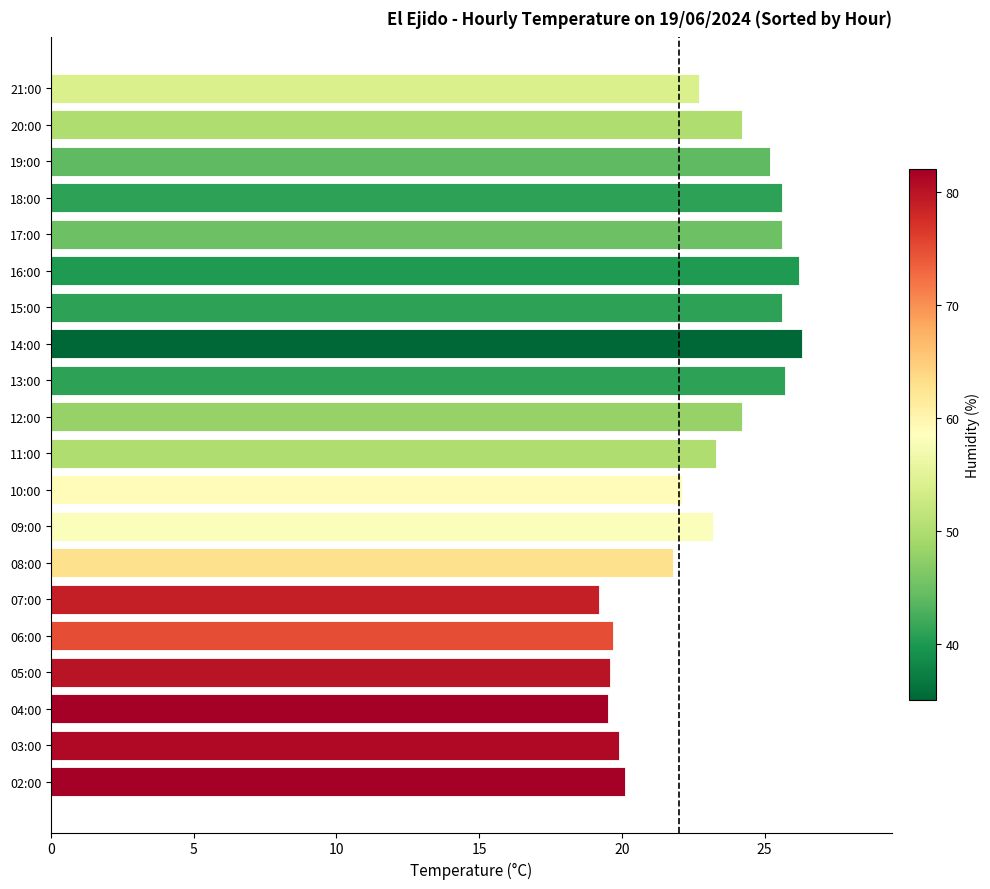

The chart shows a value of 25.6 at 17:00. True or false?

True